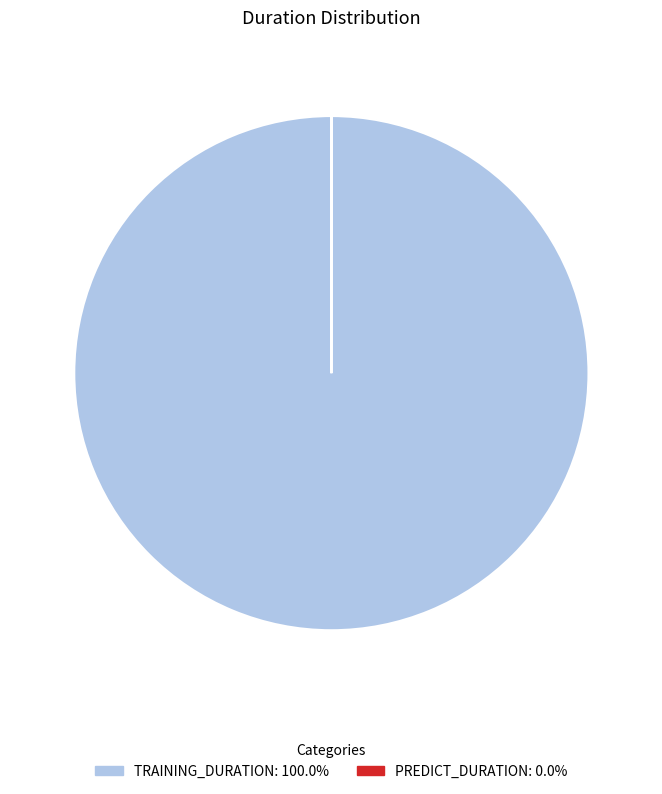

Is there any slice that represents more than half of the pie?

Yes